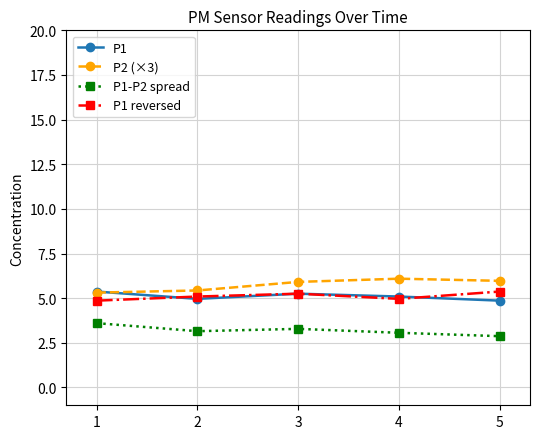

What is the sum of the P2 (×3) values at 4 and 3?

12.0